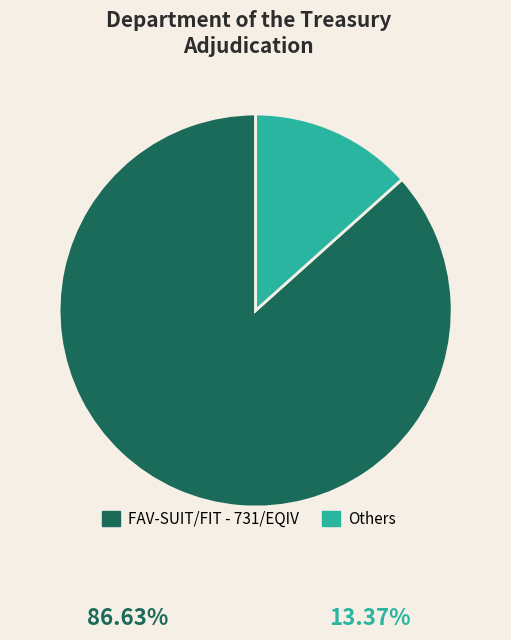

The FAV-SUIT/FIT - 731/EQIV slice represents 75% of the pie. True or false?

False